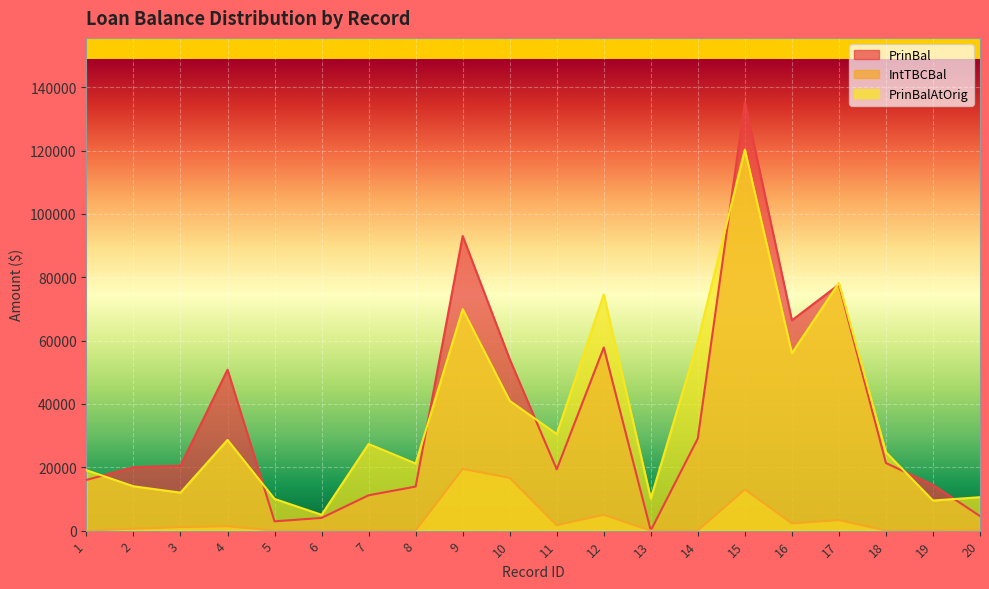

Where does the PrinBal series first go above 20506?

3